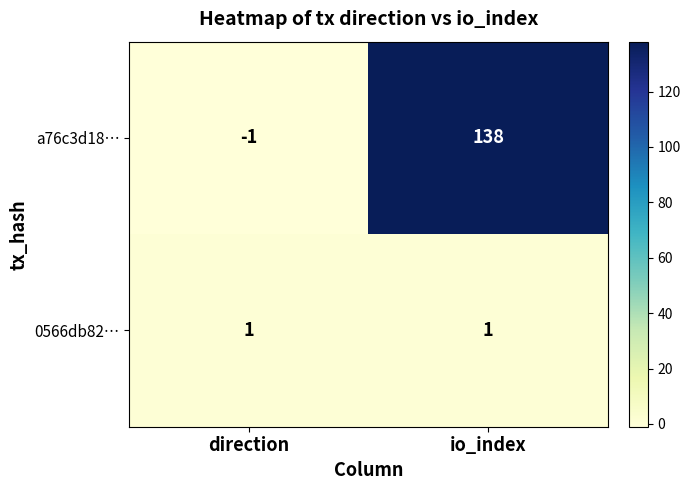

List the series in order of their overall mean, lowest first.

0566db82…, a76c3d18…